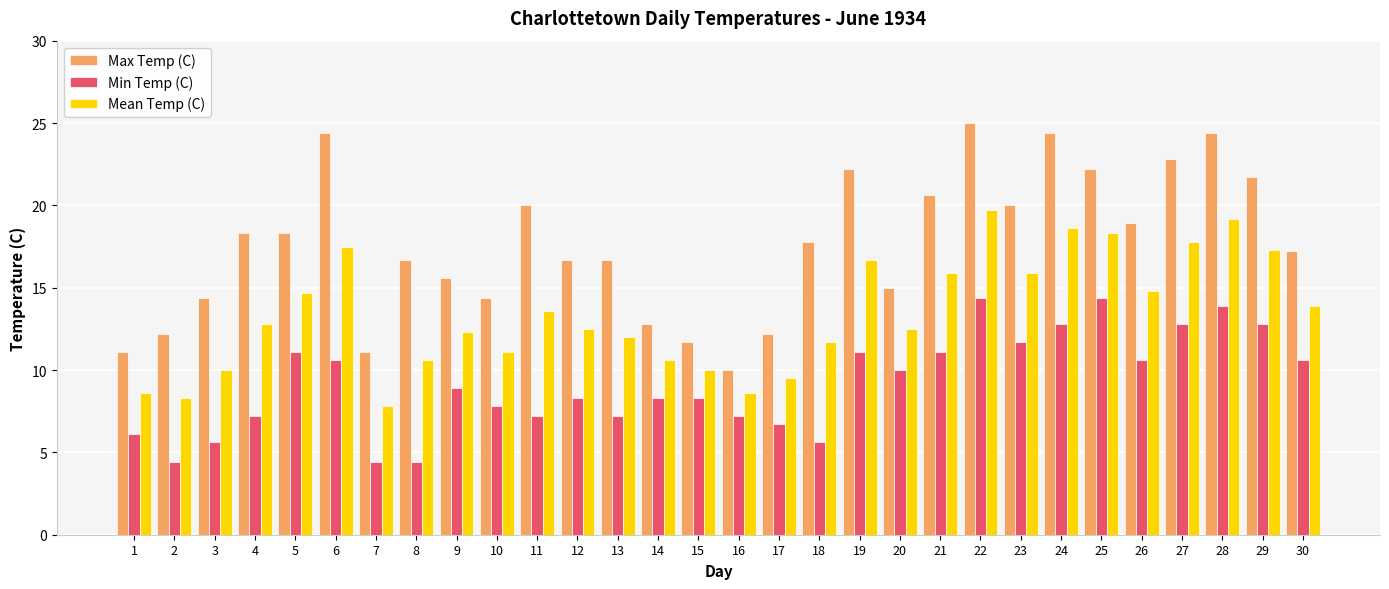

Does the chart contain any negative values?

No